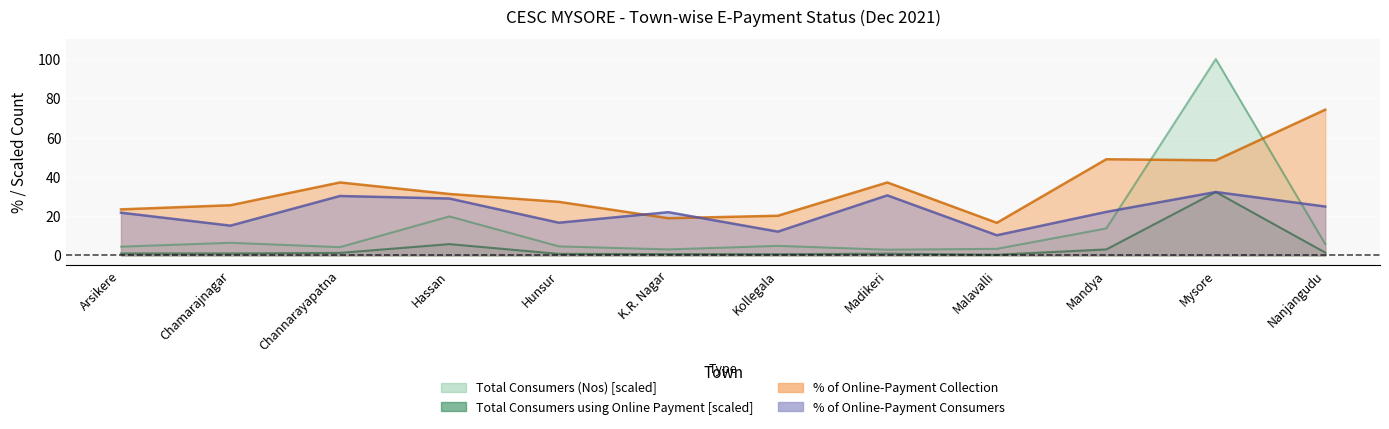

Where is Total Consumers (Nos) nearest to the value 51?

Hassan